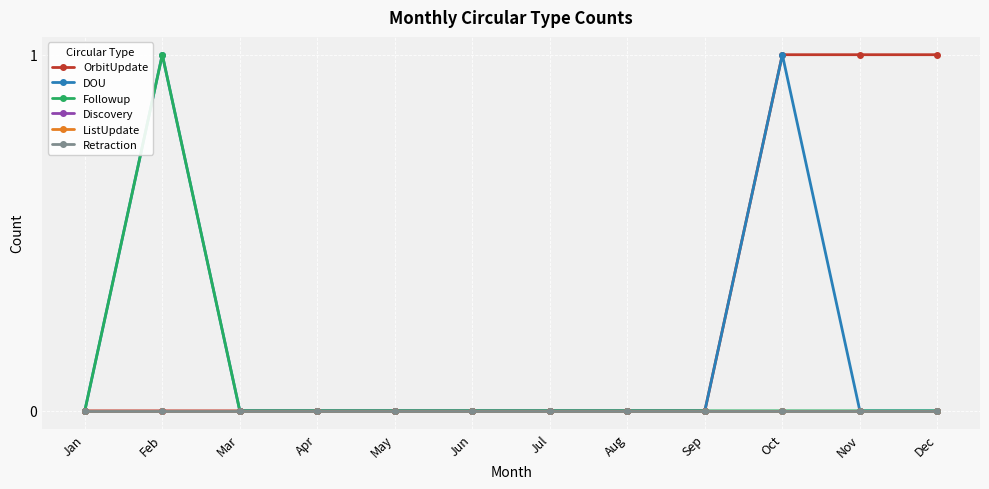

Reading left to right, what are all the values shown in this chart?

OrbitUpdate: 0	0	0	0	0	0	0	0	0	1	1	1
DOU: 0	1	0	0	0	0	0	0	0	1	0	0
Followup: 0	1	0	0	0	0	0	0	0	0	0	0
Discovery: 0	0	0	0	0	0	0	0	0	0	0	0
ListUpdate: 0	0	0	0	0	0	0	0	0	0	0	0
Retraction: 0	0	0	0	0	0	0	0	0	0	0	0